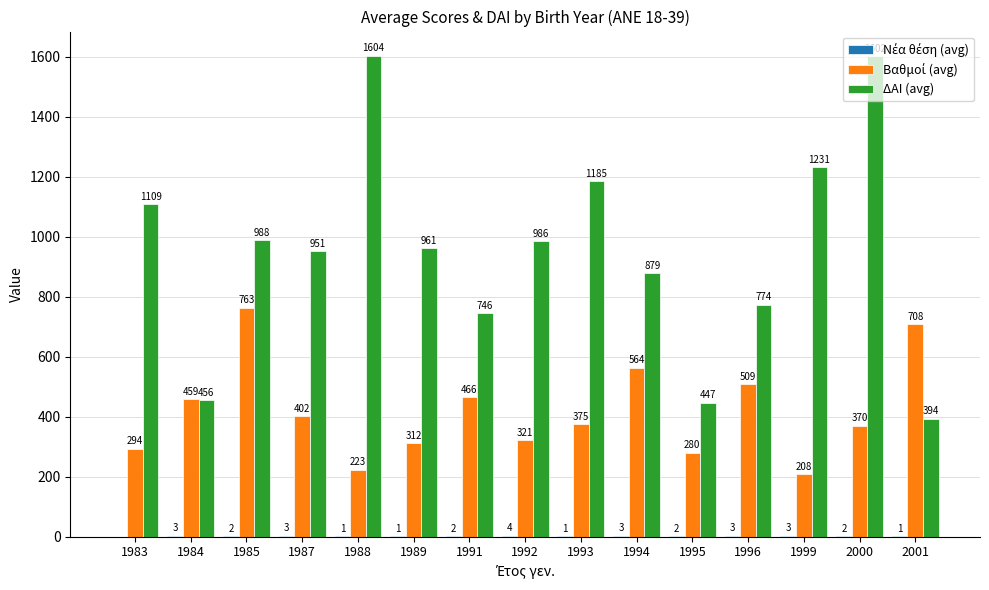

Which category has the highest value across all series?

1988